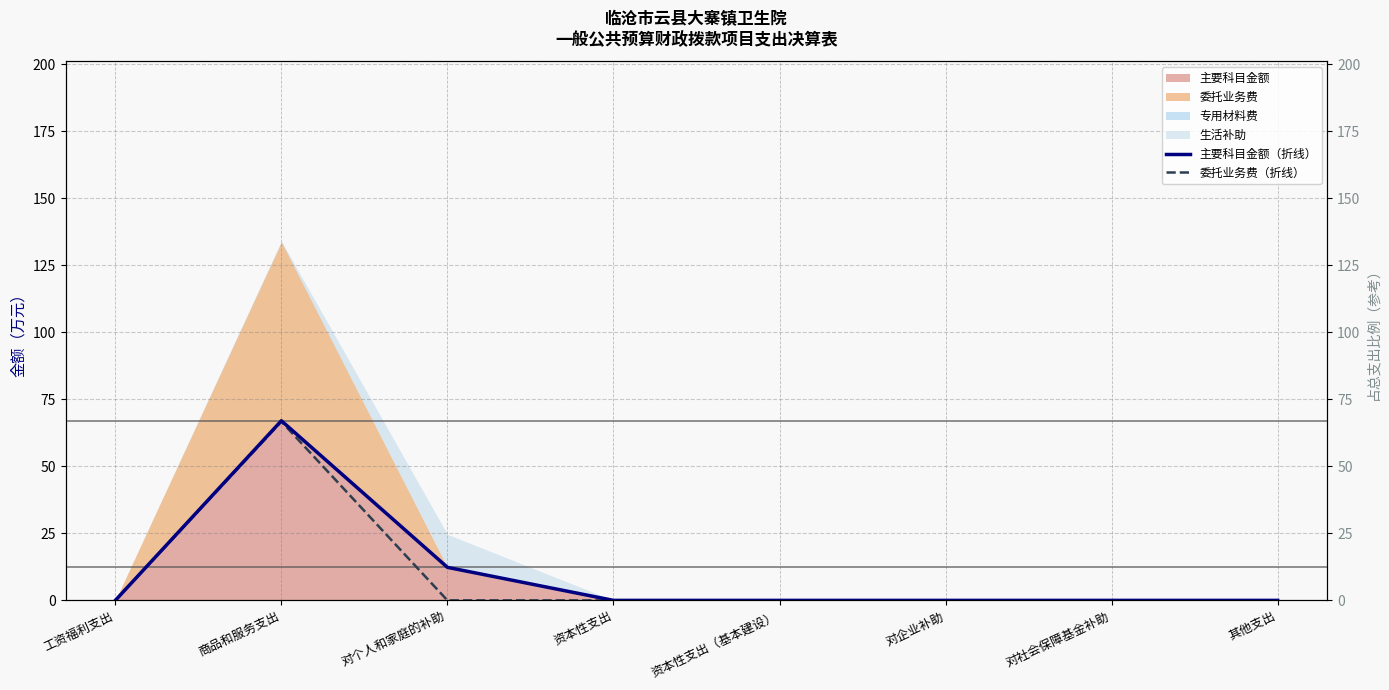

True or false: 委托业务费（折线） has a value of 35.5 at 对社会保障基金补助.

False